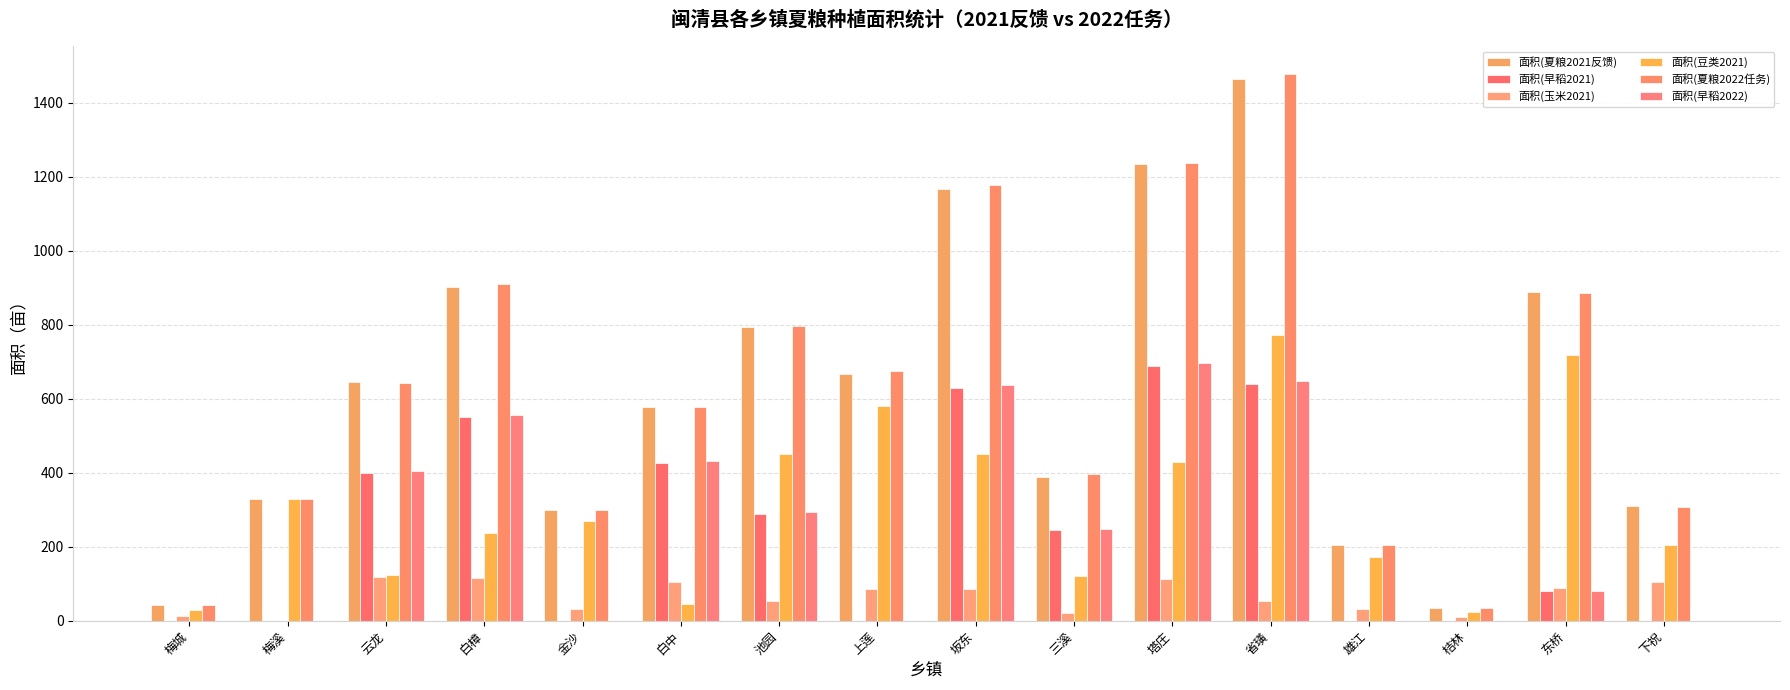

What is the average value of the 面积(豆类2021) series?

310